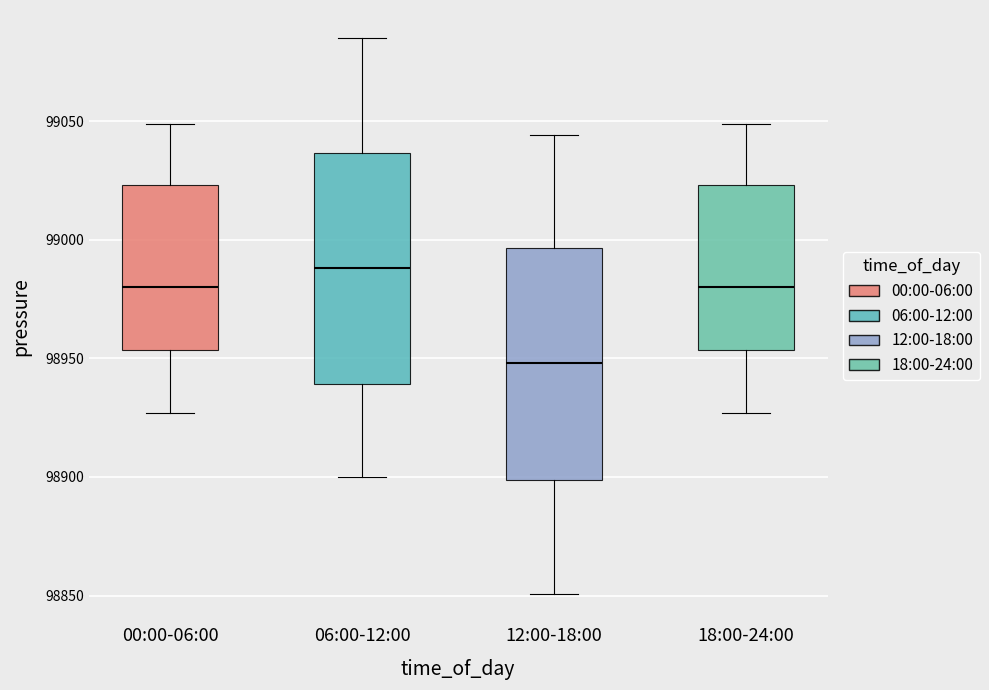

Where is the lower edge of the box for 06:00-12:00 on the y-axis? The values are not printed on the chart, so give them approximately, as read against the axis.

98940